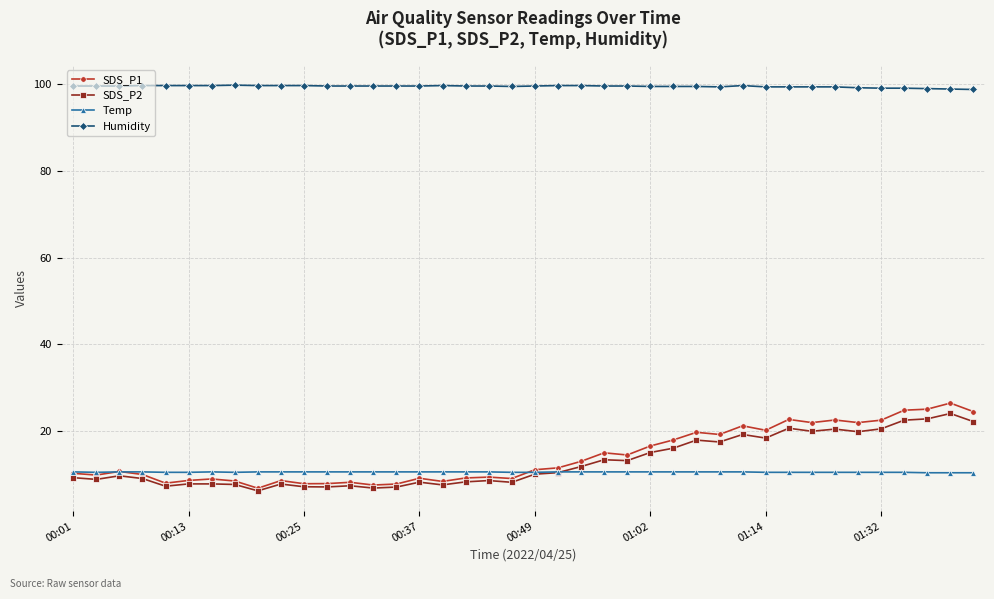

What is the lowest value of the Temp series?

10.4